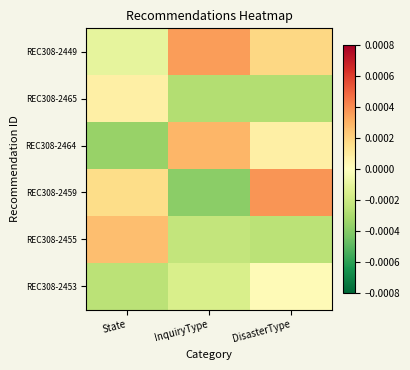

Reading left to right, list all the values displayed in this chart.

REC308-2449: State=-0.0	InquiryType=0.0	DisasterType=0.0
REC308-2465: State=0.0	InquiryType=-0.0	DisasterType=-0.0
REC308-2464: State=-0.0	InquiryType=0.0	DisasterType=0.0
REC308-2459: State=0.0	InquiryType=-0.0	DisasterType=0.0
REC308-2455: State=0.0	InquiryType=-0.0	DisasterType=-0.0
REC308-2453: State=-0.0	InquiryType=-0.0	DisasterType=0.0